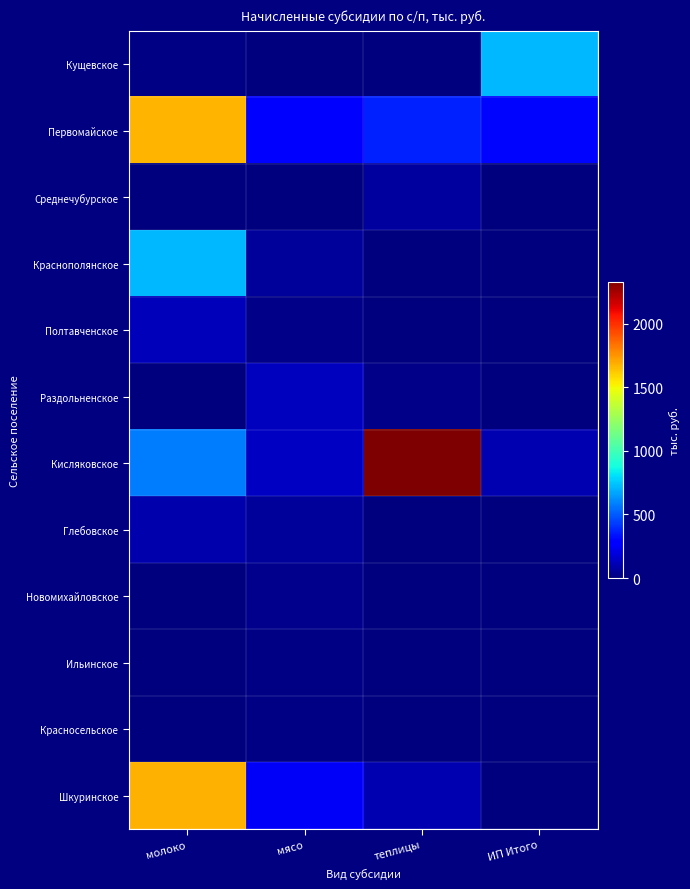

Reading right to left, list all the values displayed in this chart.

Кущевское: ИП Итого=713	теплицы=0	мясо=0	молоко=13
Первомайское: ИП Итого=308	теплицы=369	мясо=257	молоко=1668
Среднечубурское: ИП Итого=0	теплицы=64	мясо=0	молоко=0
Краснополянское: ИП Итого=0	теплицы=0	мясо=63	молоко=717
Полтавченское: ИП Итого=0	теплицы=0	мясо=24	молоко=126
Раздольненское: ИП Итого=0	теплицы=27	мясо=130	молоко=0
Кисляковское: ИП Итого=101	теплицы=2330	мясо=145	молоко=582
Глебовское: ИП Итого=0	теплицы=0	мясо=57	молоко=97
Новомихайловское: ИП Итого=0	теплицы=0	мясо=29	молоко=0
Ильинское: ИП Итого=0	теплицы=0	мясо=14	молоко=0
Красносельское: ИП Итого=0	теплицы=0	мясо=13	молоко=0
Шкуринское: ИП Итого=0	теплицы=106	мясо=254	молоко=1681